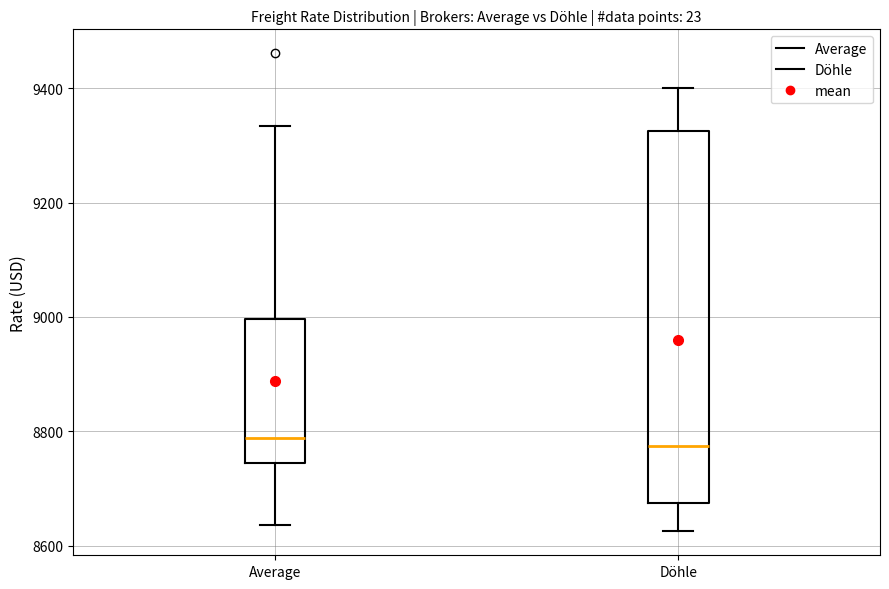

Reading left to right, transcribe this box plot: for each box, give where its median line is, the range the box spans, and where its two whiskers end, as read against the y-axis. The values are not printed on the chart, so give them approximately, as read against the axis.

Average: median 8780, box 8740 to 9000, whiskers 8640 to 9340
Döhle: median 8780, box 8680 to 9320, whiskers 8620 to 9400